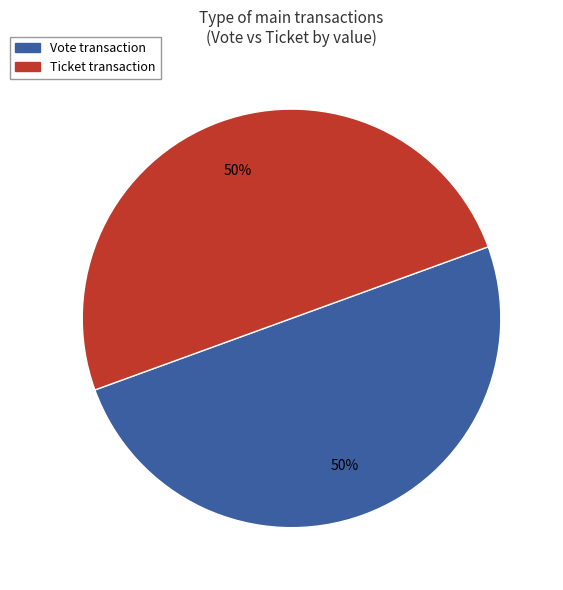

To the nearest percent, what is the average slice percentage?

50%